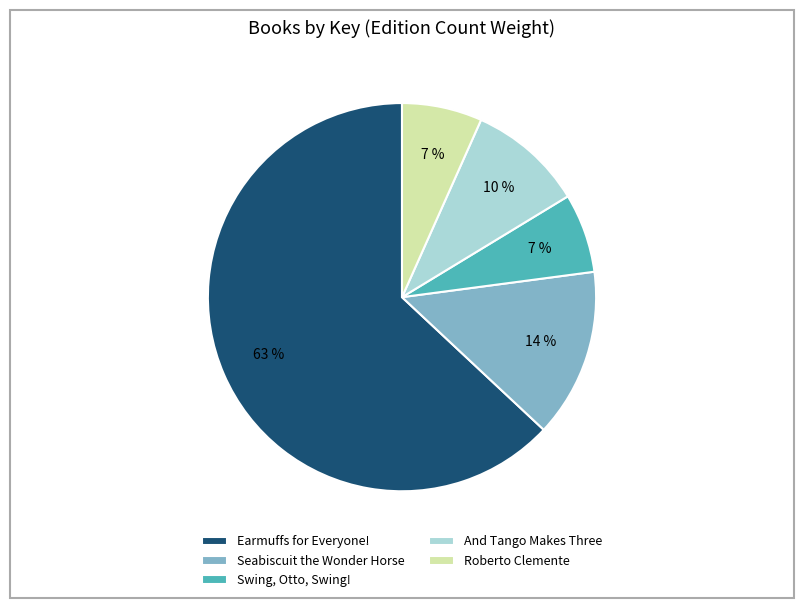

Which has a higher value, And Tango Makes Three or Earmuffs for Everyone!?

Earmuffs for Everyone!